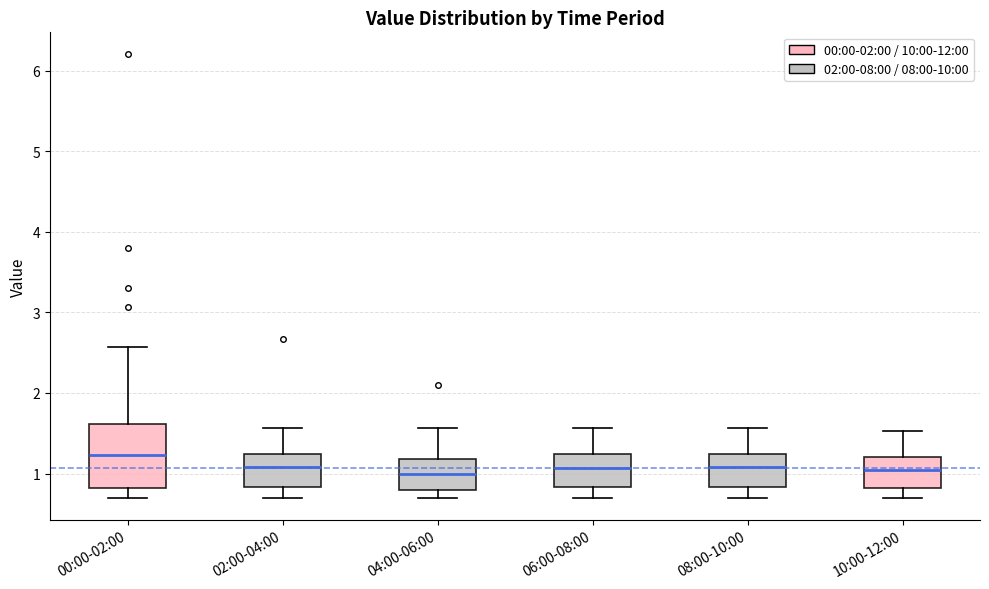

Where is the upper edge of the box for 06:00-08:00 on the y-axis? The values are not printed on the chart, so give them approximately, as read against the axis.

1.2